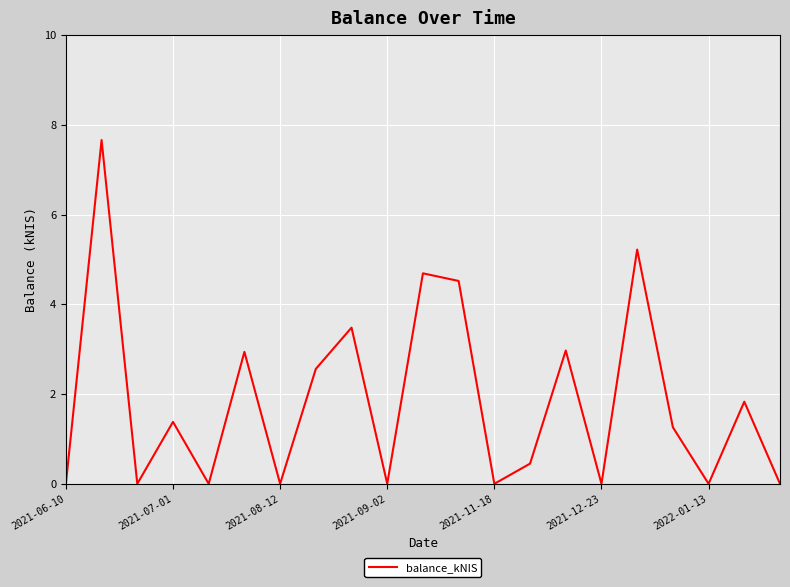

What is the greatest value displayed?

7.7